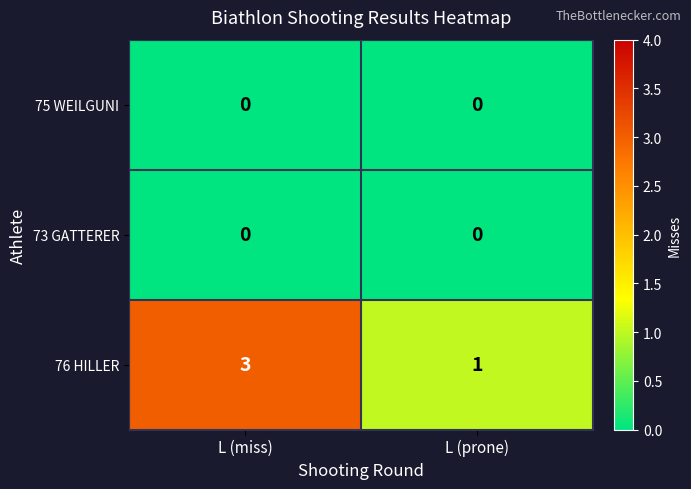

Reading left to right, transcribe all the data shown in this chart.

75 WEILGUNI: 0	0
73 GATTERER: 0	0
76 HILLER: 3	1